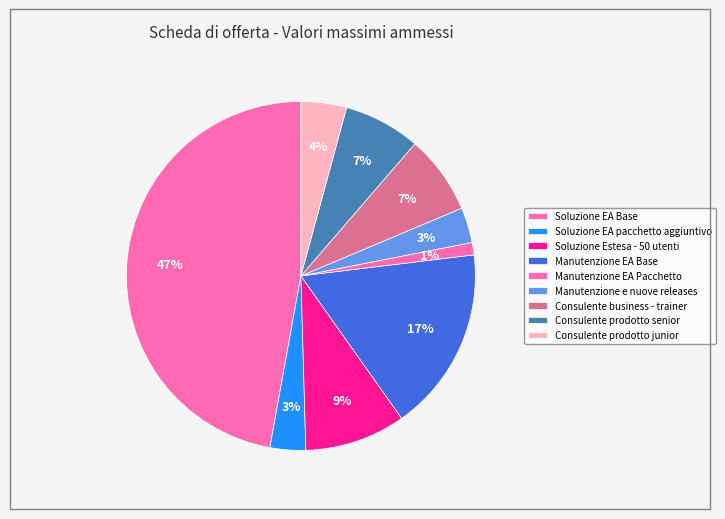

What percentage is NOT represented by Soluzione Estesa - 50 utenti?

90.6%